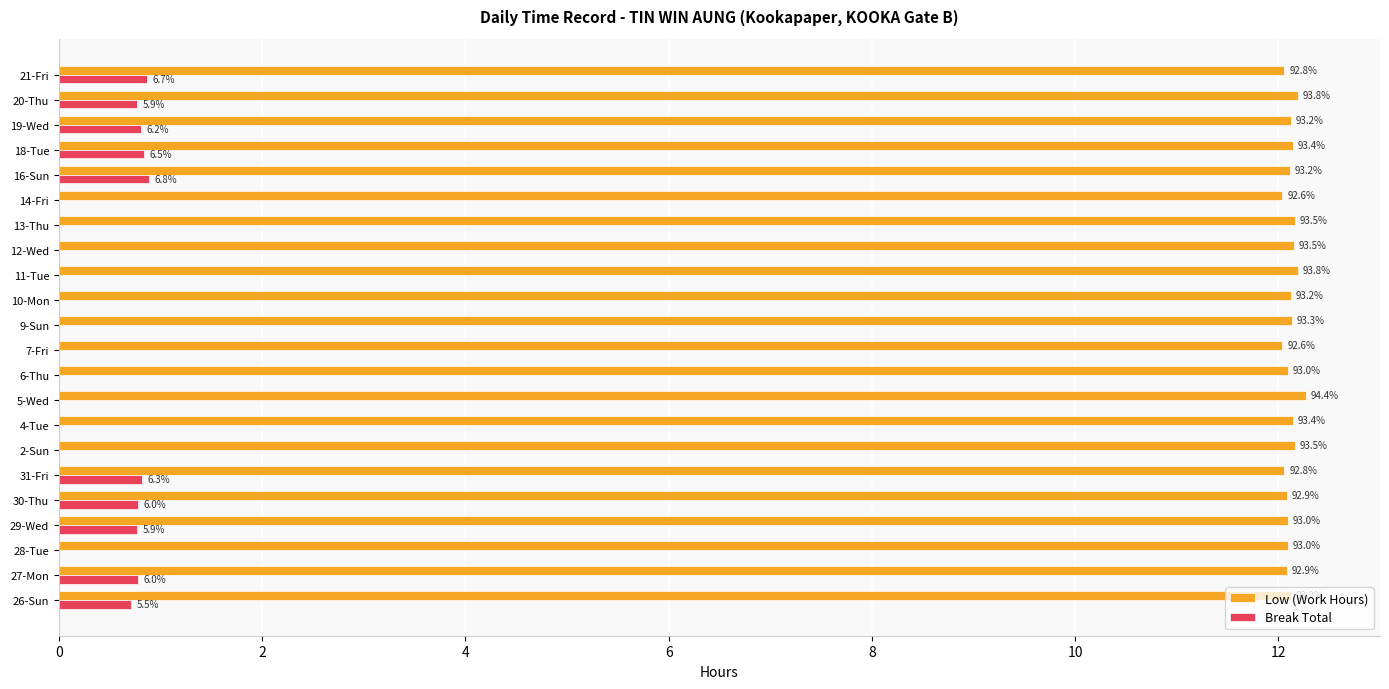

How many categories are shown in the chart?

22